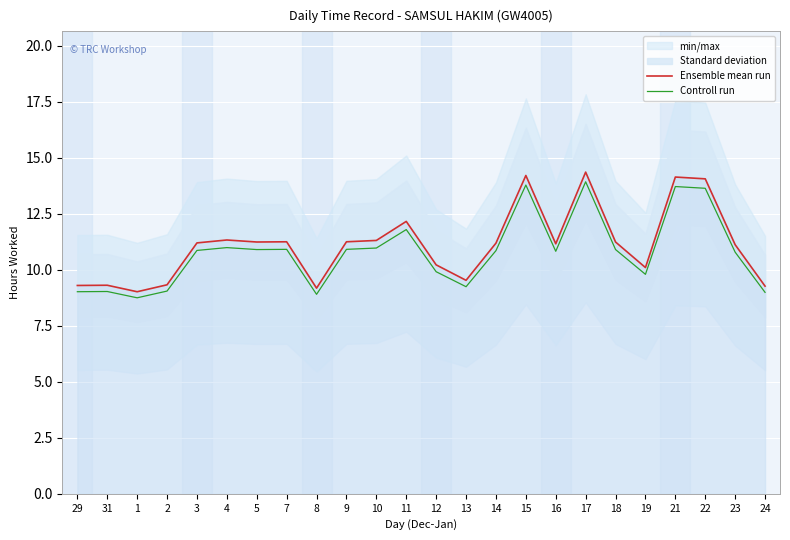

True or false: Ensemble mean run and Controll run cross at least once.

False